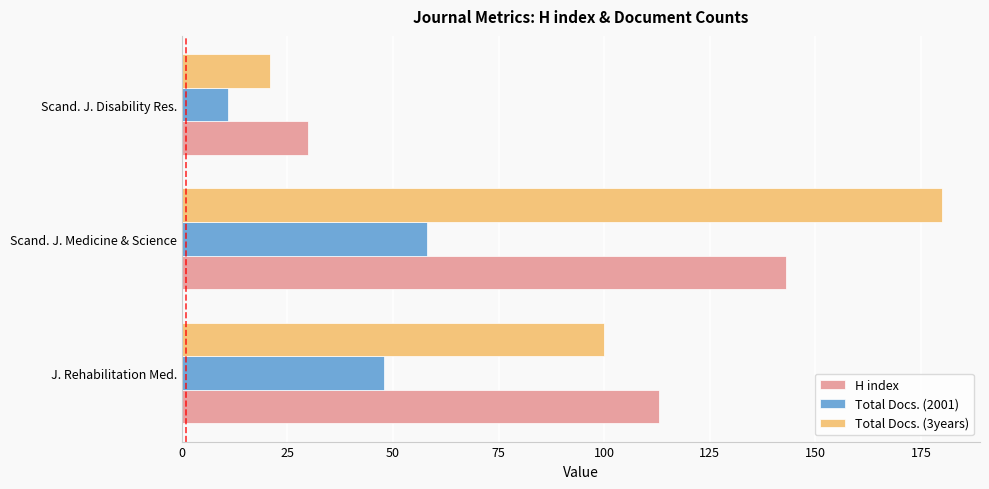

At which label is Total Docs. (2001) closest to 34?

J. Rehabilitation Med.